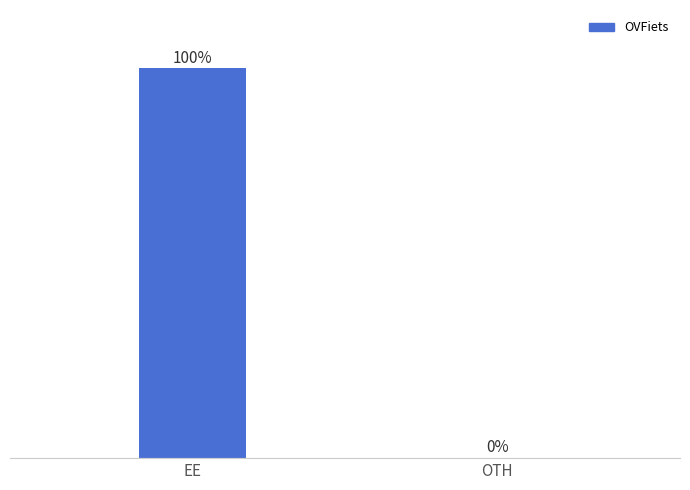

Are the bars horizontal?

No